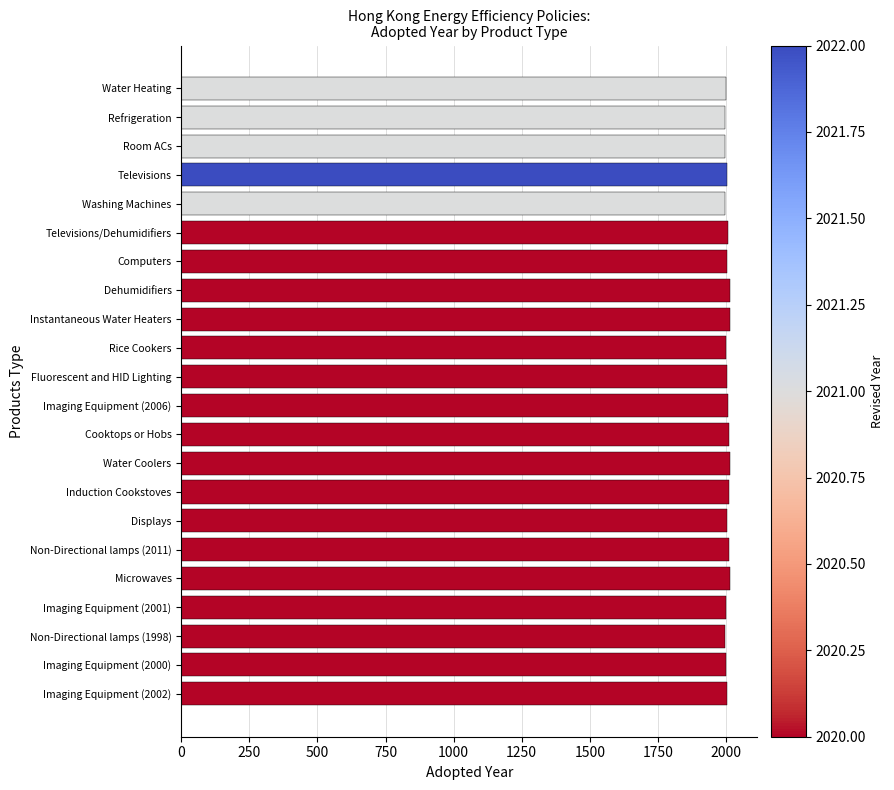

What is the ratio of the value at Televisions to the value at Non-Directional lamps (1998)?

1.0